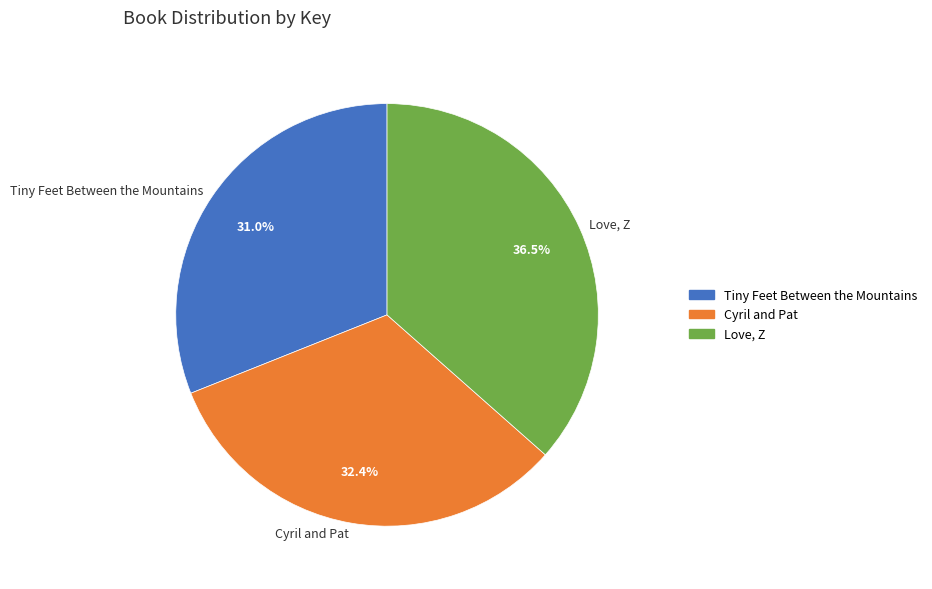

Between Cyril and Pat and Love, Z, which is larger?

Love, Z